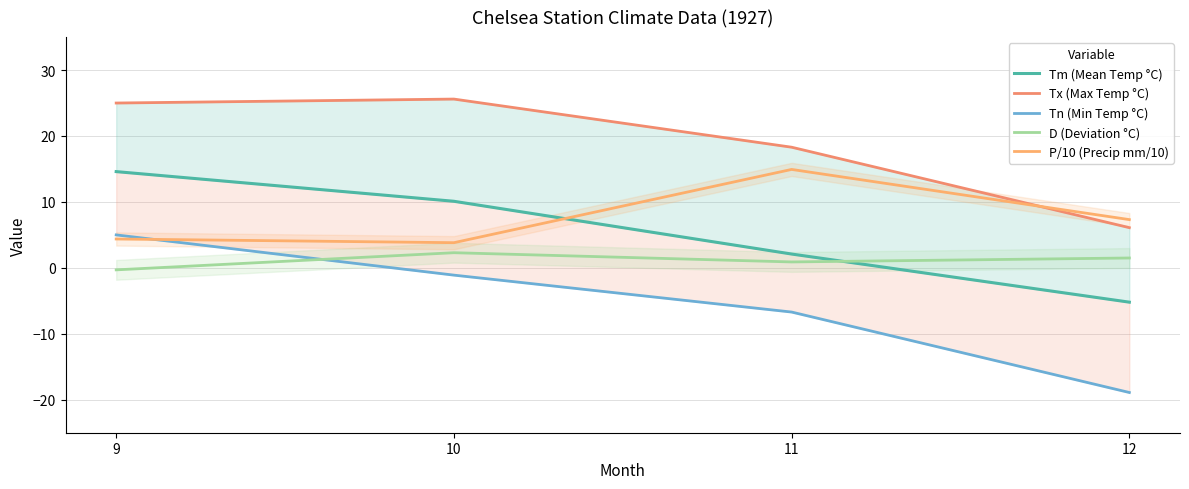

Which series changed the most between 11 and 12?

Tx (Max Temp °C)